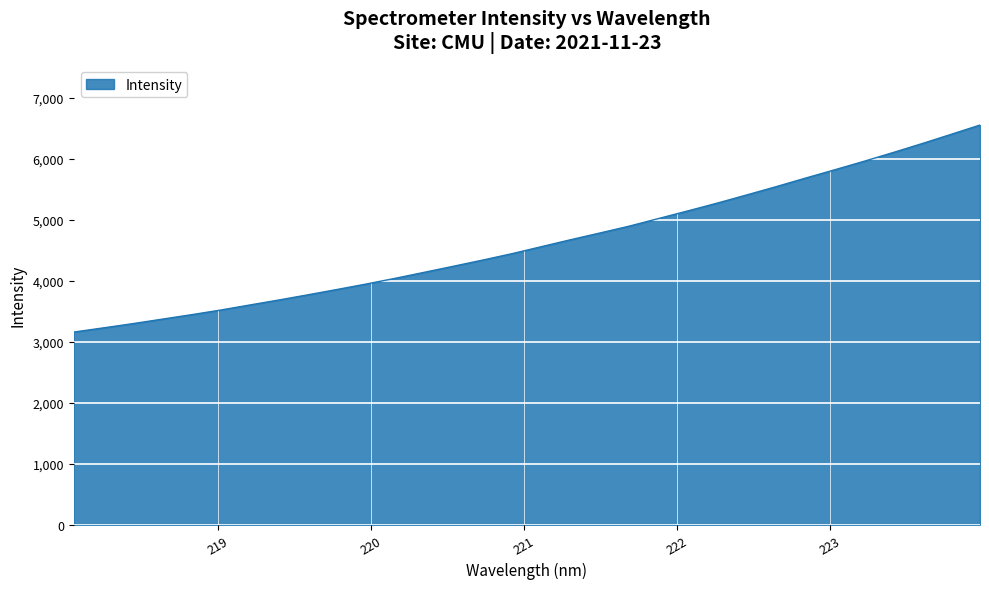

What is the maximum value shown in the chart?

6556.2